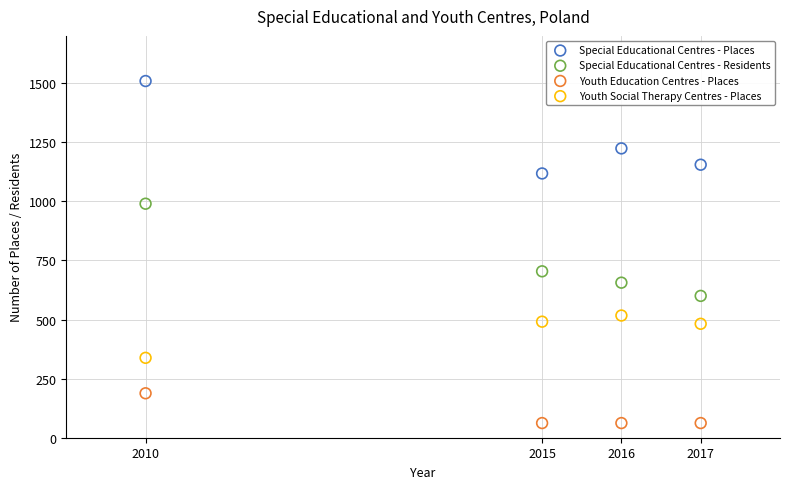

Which series contains the lowest Y value?

Youth Education Centres - Places